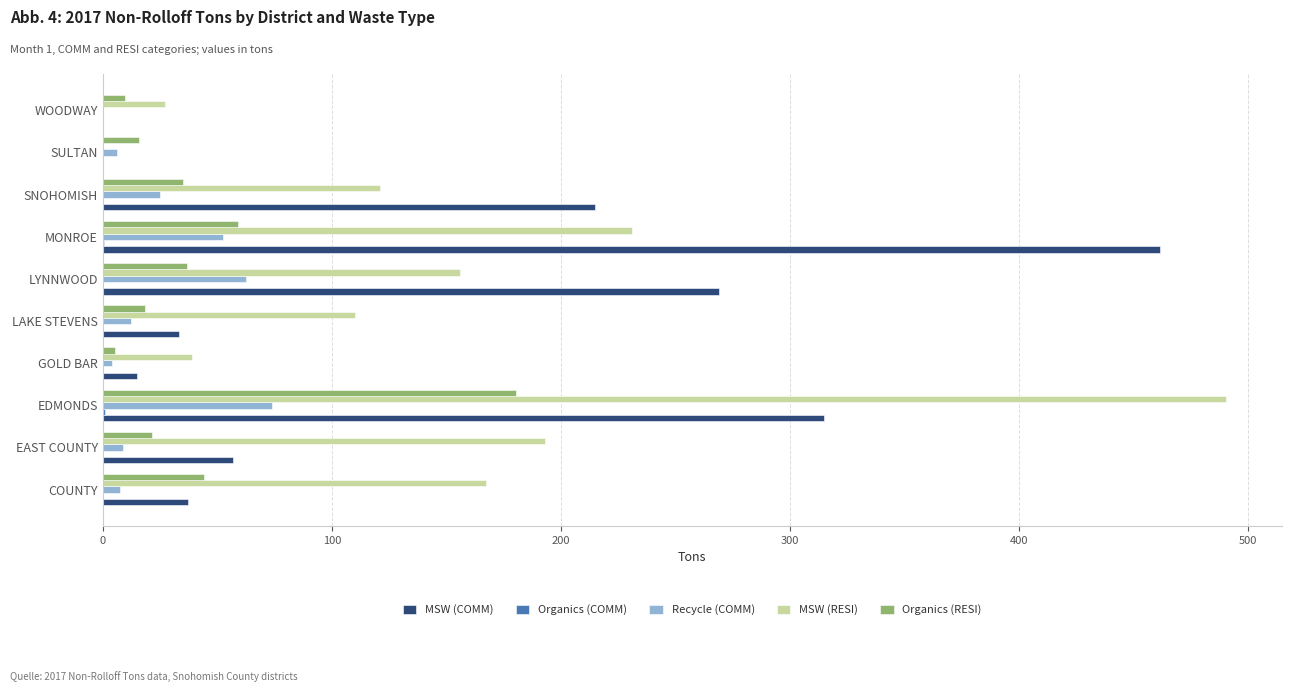

True or false: MSW (RESI) has a value of 490.3 at EDMONDS.

True